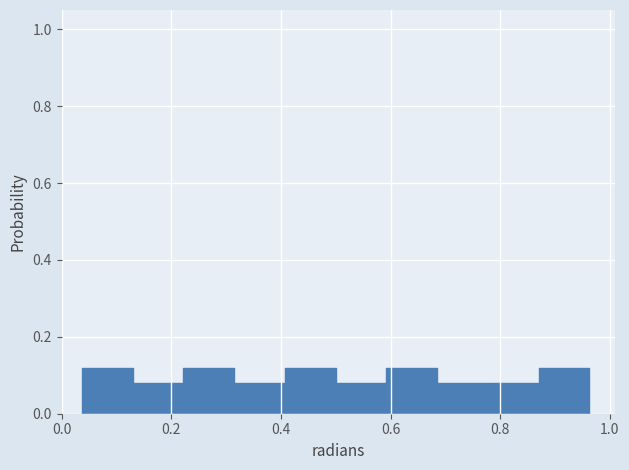

Reading left to right, list every bar in this chart as the range it spans on the x-axis followed by its height. Neither the bar edges nor the heights are printed on the chart, so give them approximately, as read against the axes.

0.04 to 0.12: 0.12
0.12 to 0.22: 0.08
0.22 to 0.32: 0.12
0.32 to 0.40: 0.08
0.40 to 0.50: 0.12
0.50 to 0.60: 0.08
0.60 to 0.68: 0.12
0.68 to 0.78: 0.08
0.78 to 0.88: 0.08
0.88 to 0.96: 0.12